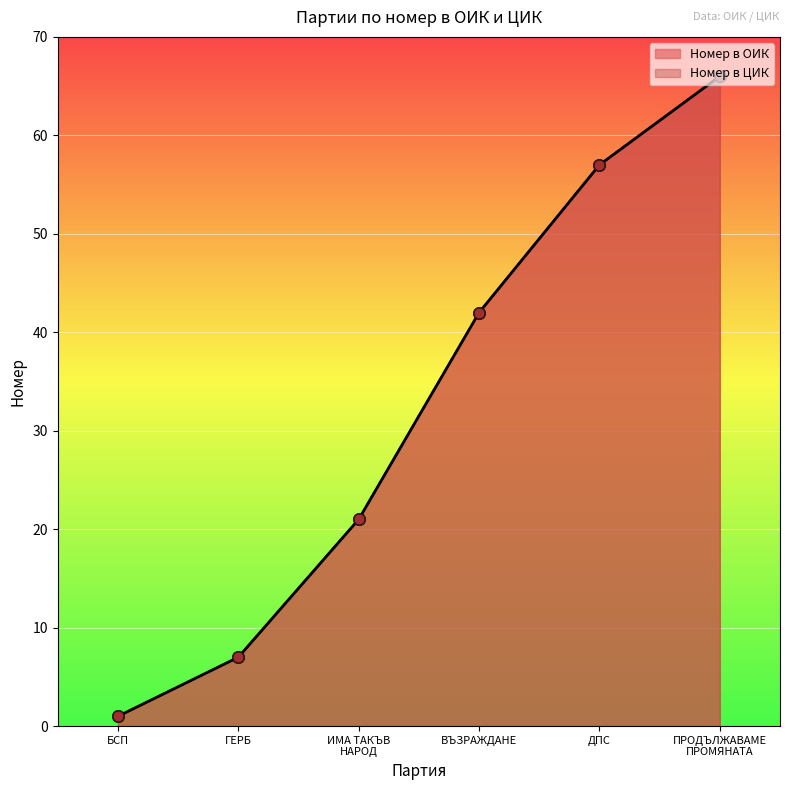

Which series contains the lowest Y value?

Номер в ОИК